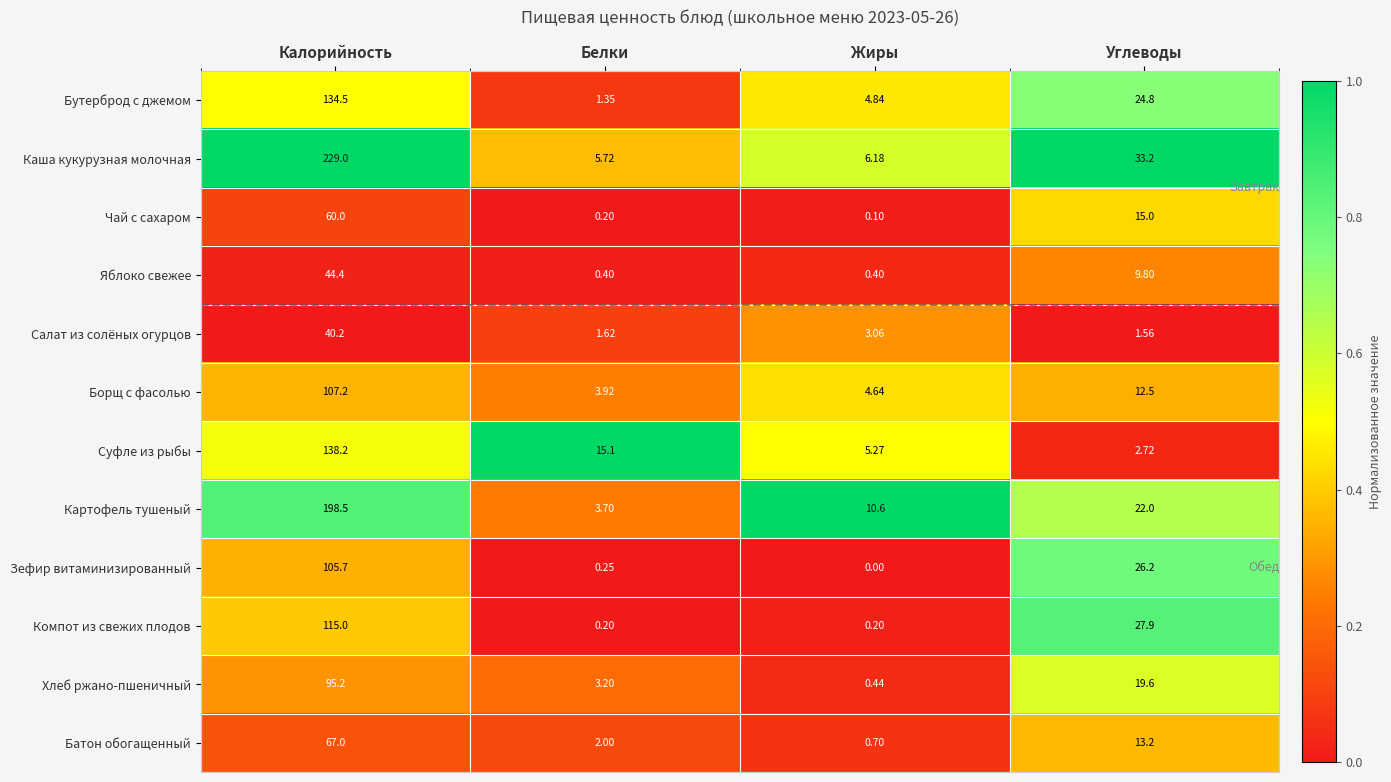

What is the spread (max minus min) of values at Калорийность?

188.8